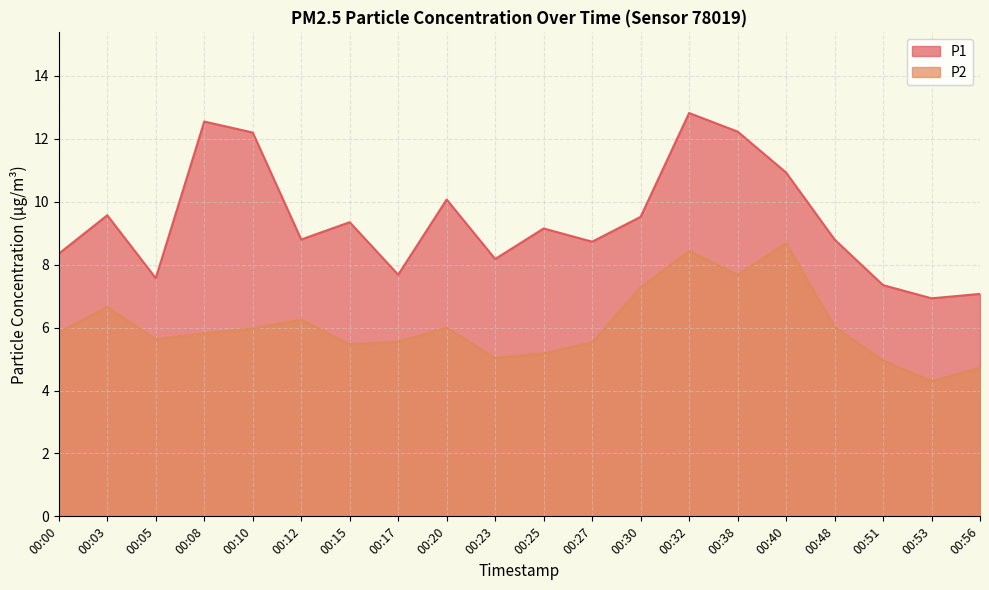

Where is the first local minimum for P2?

00:05